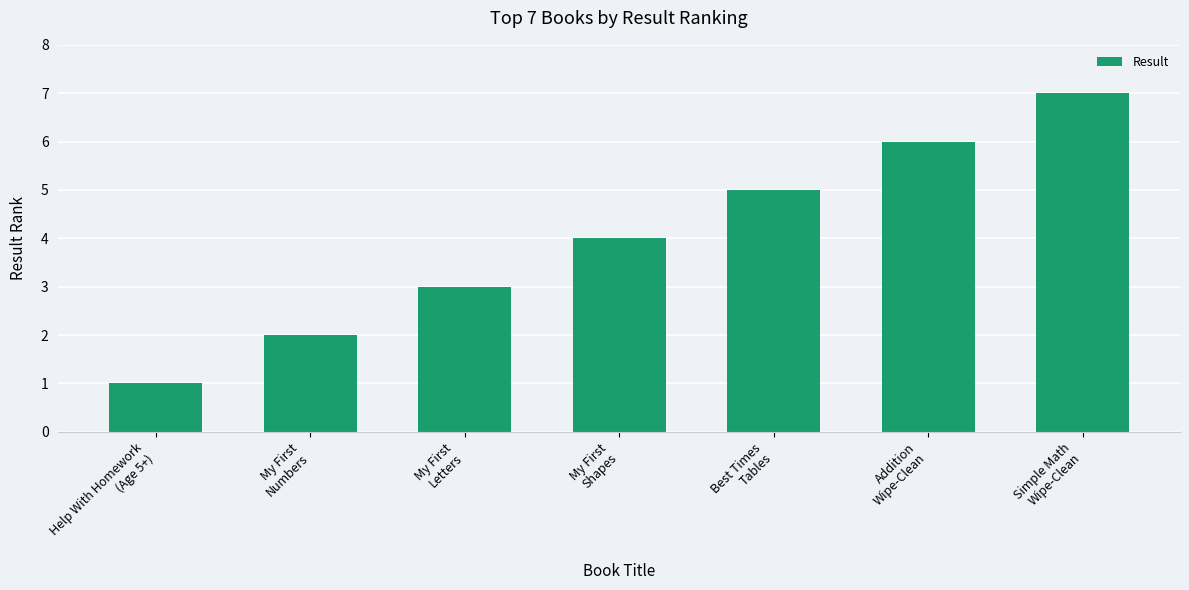

Does the chart contain stacked bars?

No